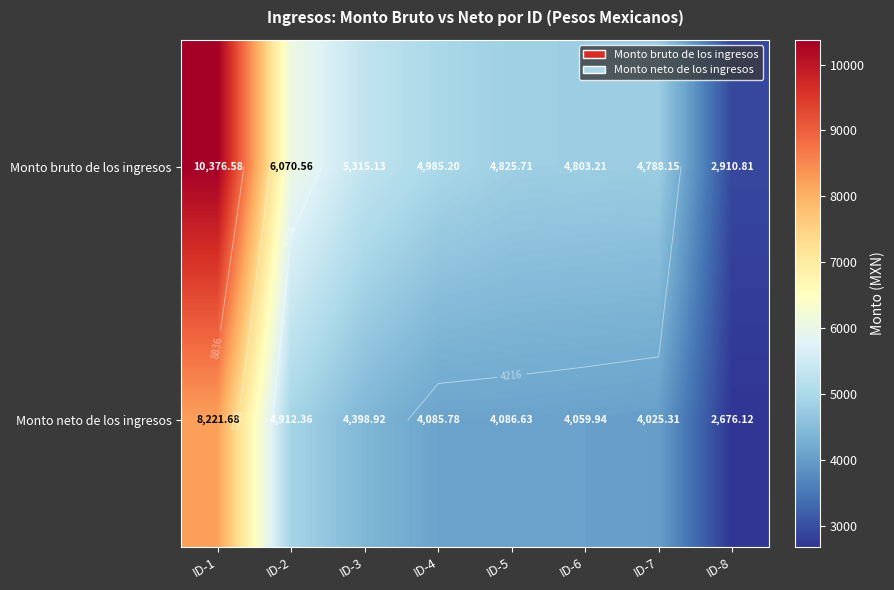

At which label does Monto neto de los ingresos reach its minimum?

ID-8